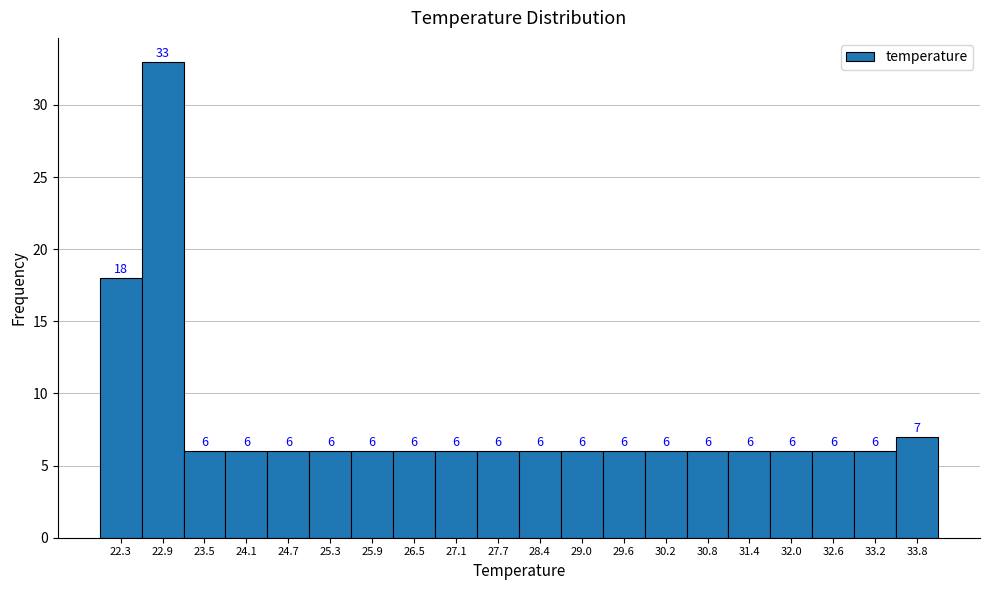

Reading left to right, list all the values displayed in this chart.

22.3=18	22.9=33	23.5=6	24.1=6	24.7=6	25.3=6	25.9=6	26.5=6	27.1=6	27.7=6	28.4=6	29.0=6	29.6=6	30.2=6	30.8=6	31.4=6	32.0=6	32.6=6	33.2=6	33.8=7